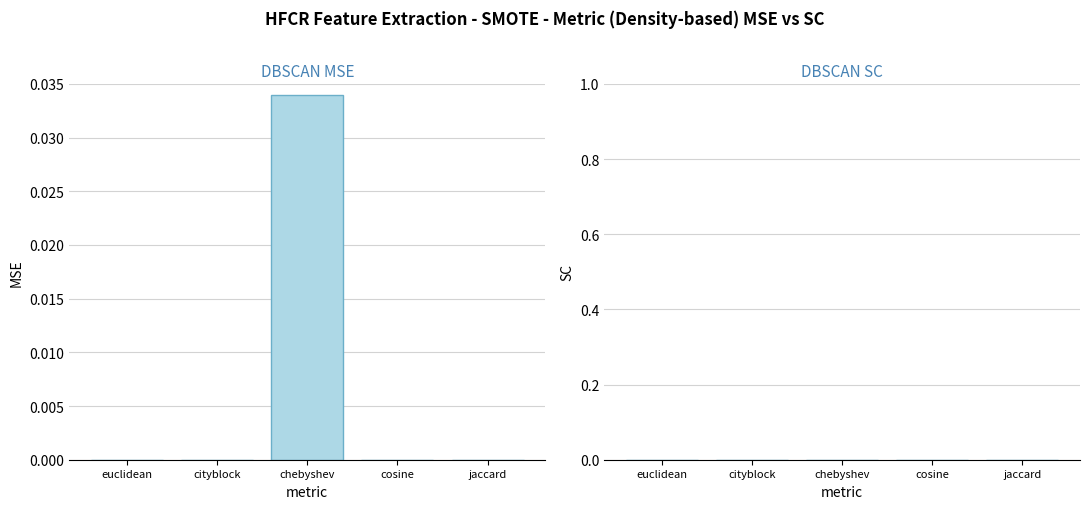

Which has a higher value, cityblock or chebyshev?

chebyshev